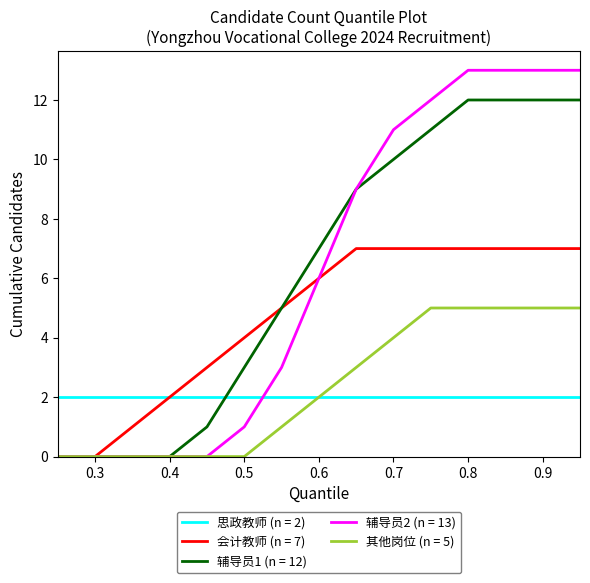

Rank the series by their maximum value, from lowest to highest.

思政教师 (n = 2), 其他岗位 (n = 5), 会计教师 (n = 7), 辅导员1 (n = 12), 辅导员2 (n = 13)